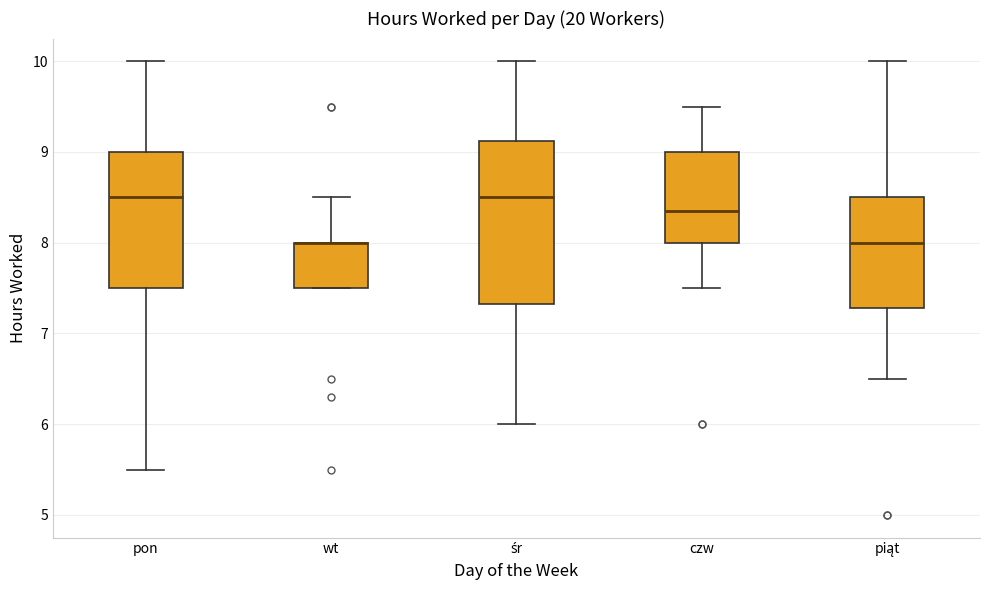

Comparing the boxes themselves (not the whiskers), which one is the tallest?

śr